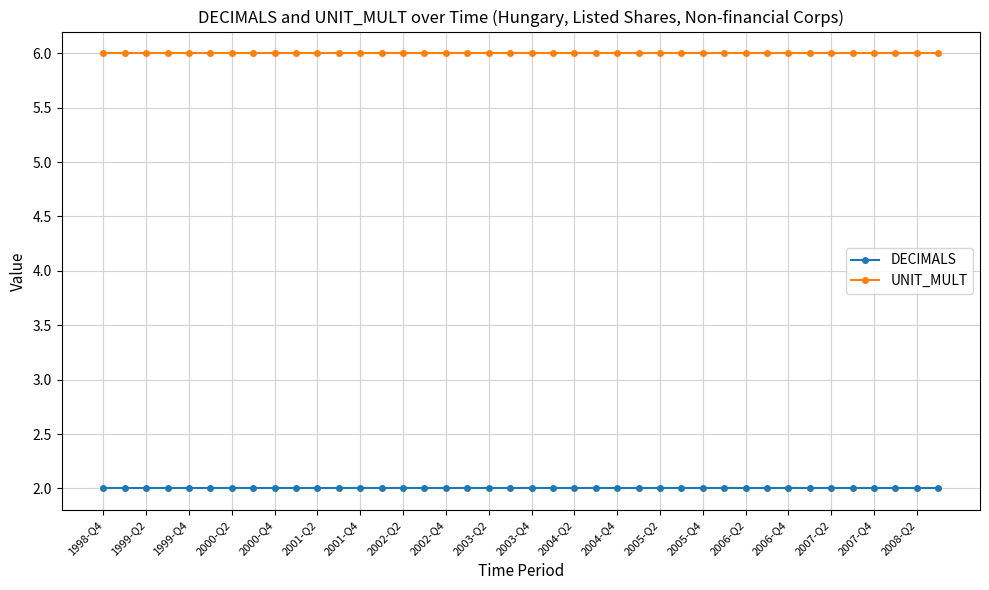

Reading right to left, extract all data points from this chart.

DECIMALS: 2	2	2	2	2	2	2	2	2	2	2	2	2	2	2	2	2	2	2	2	2	2	2	2	2	2	2	2	2	2	2	2	2	2	2	2	2	2	2	2
UNIT_MULT: 6	6	6	6	6	6	6	6	6	6	6	6	6	6	6	6	6	6	6	6	6	6	6	6	6	6	6	6	6	6	6	6	6	6	6	6	6	6	6	6